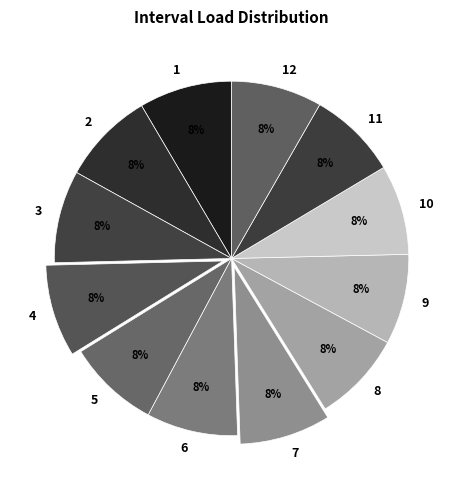

What is the ratio of the value at 1 to the value at 9?

1.0